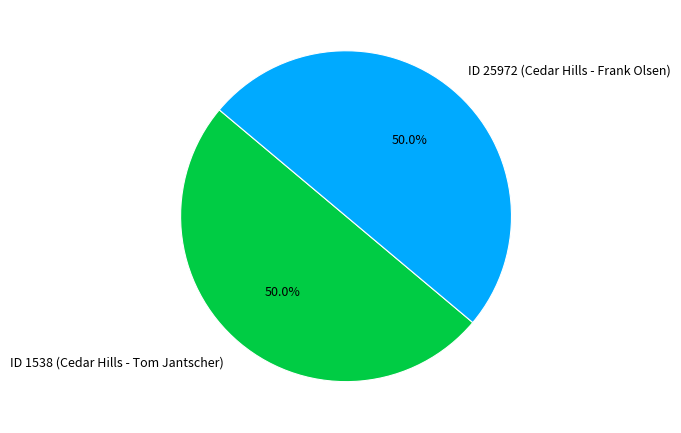

How many slices are in this pie chart?

2